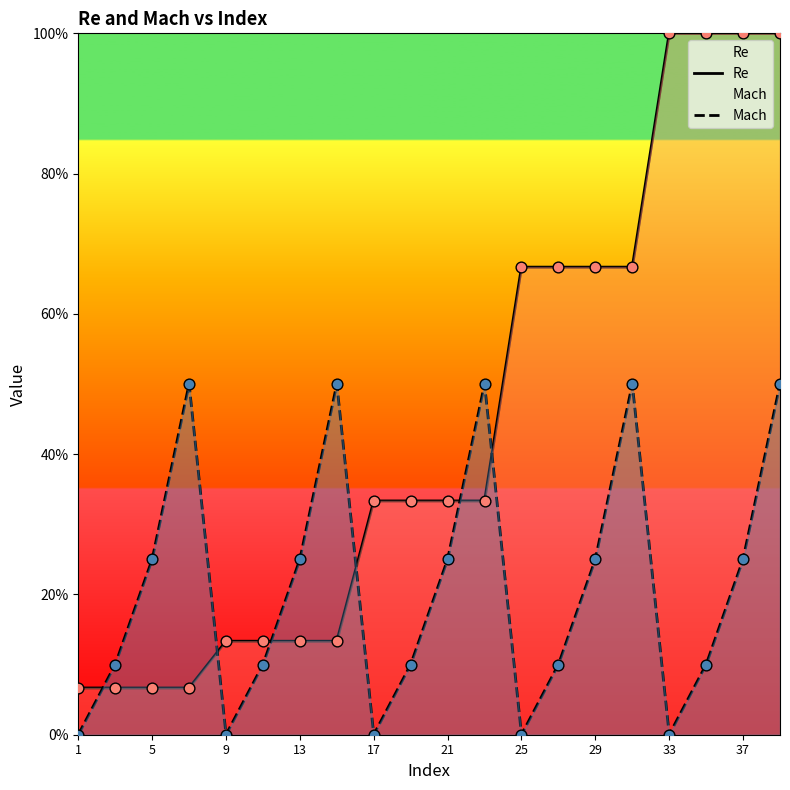

Which series has the largest total across all categories?

Re